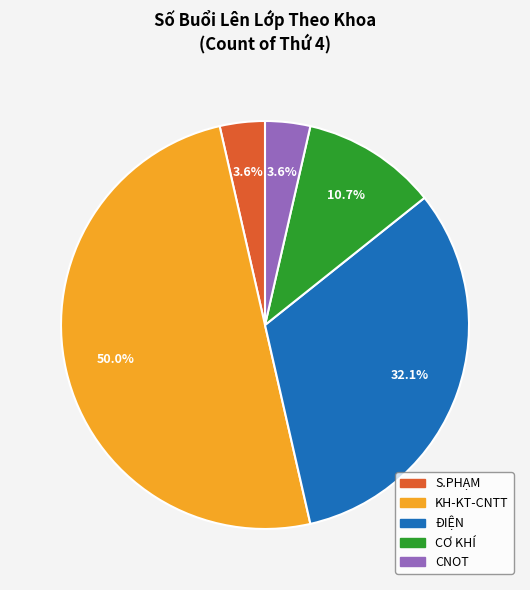

To the nearest percent, what portion does CNOT represent?

4%